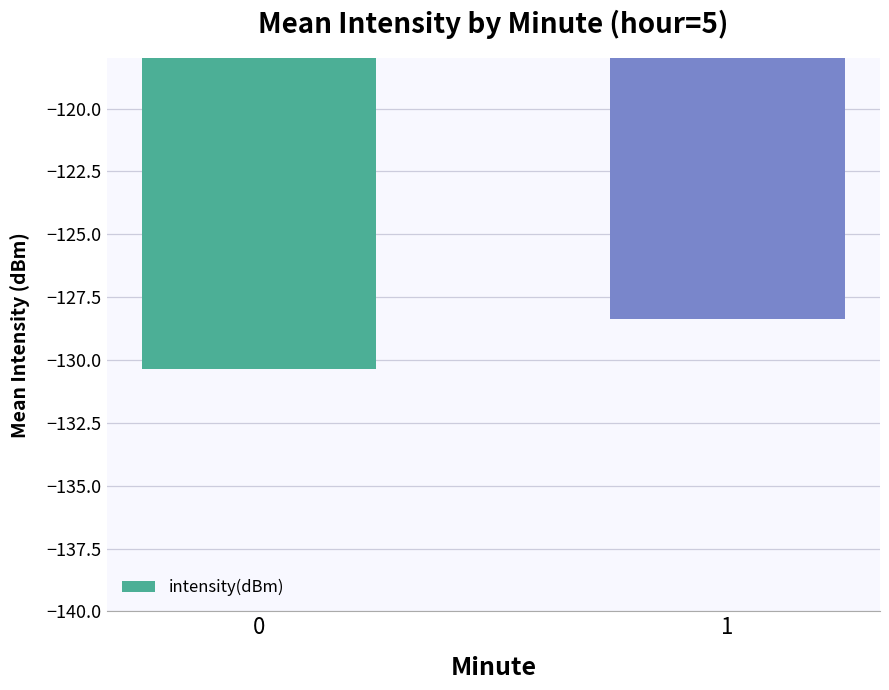

What is the sum of the values at 0 and 1?

-258.7